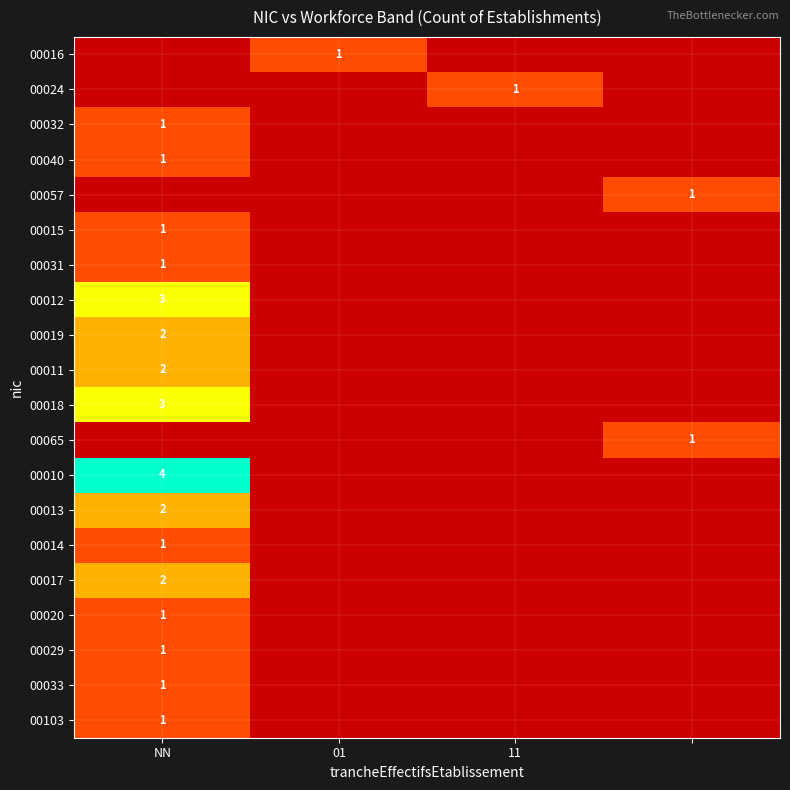

What is the total value across all series at 11?

1